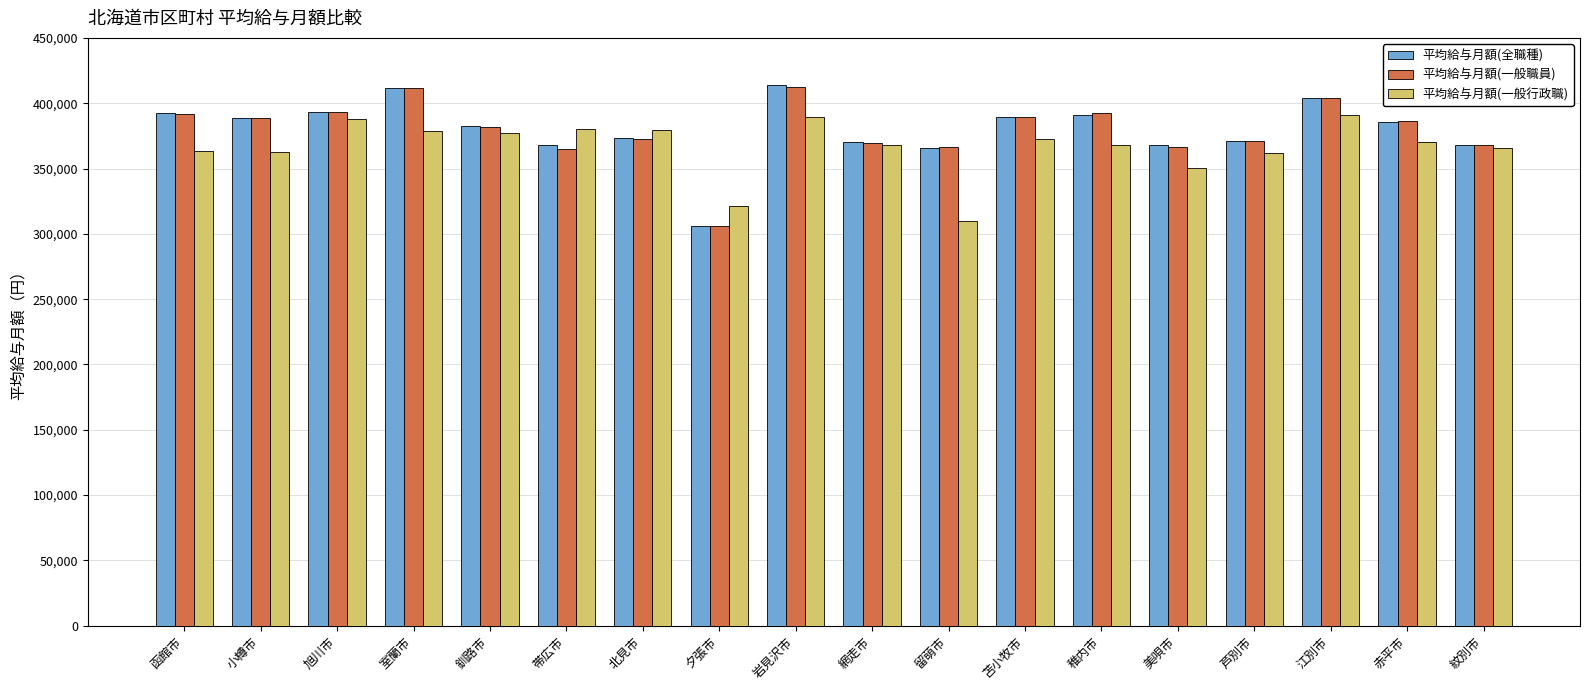

At which category is the sum across all series the highest?

岩見沢市